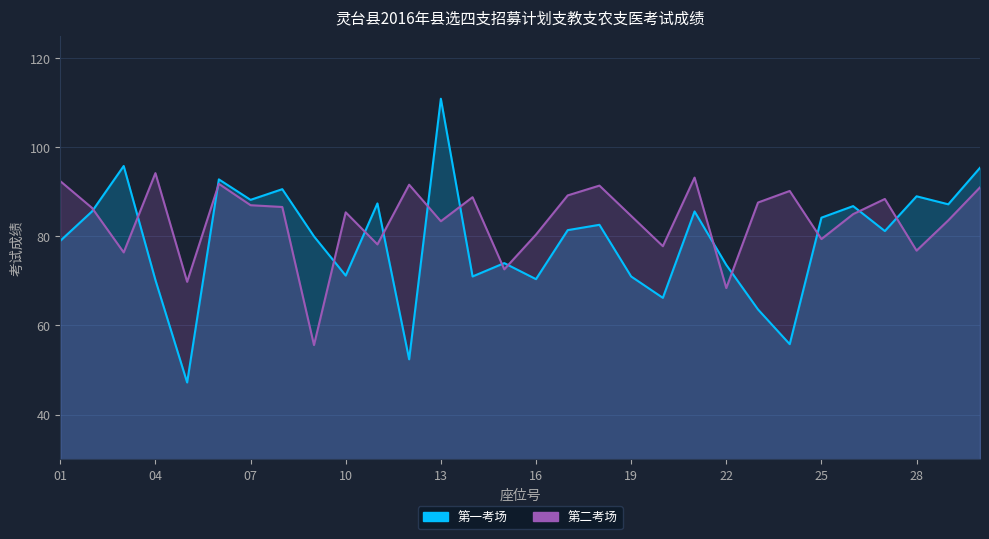

How many data points does each series have?

30